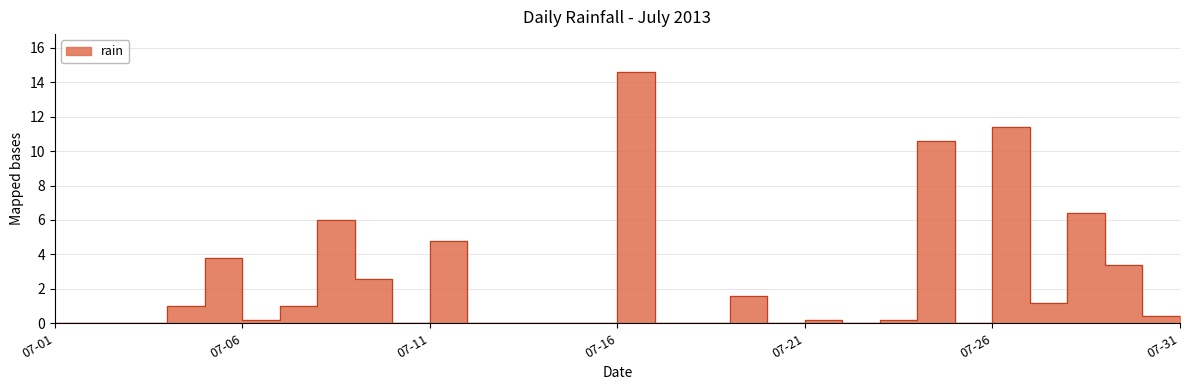

Is it true that the value at 2013-07-30 is 0.5?

False